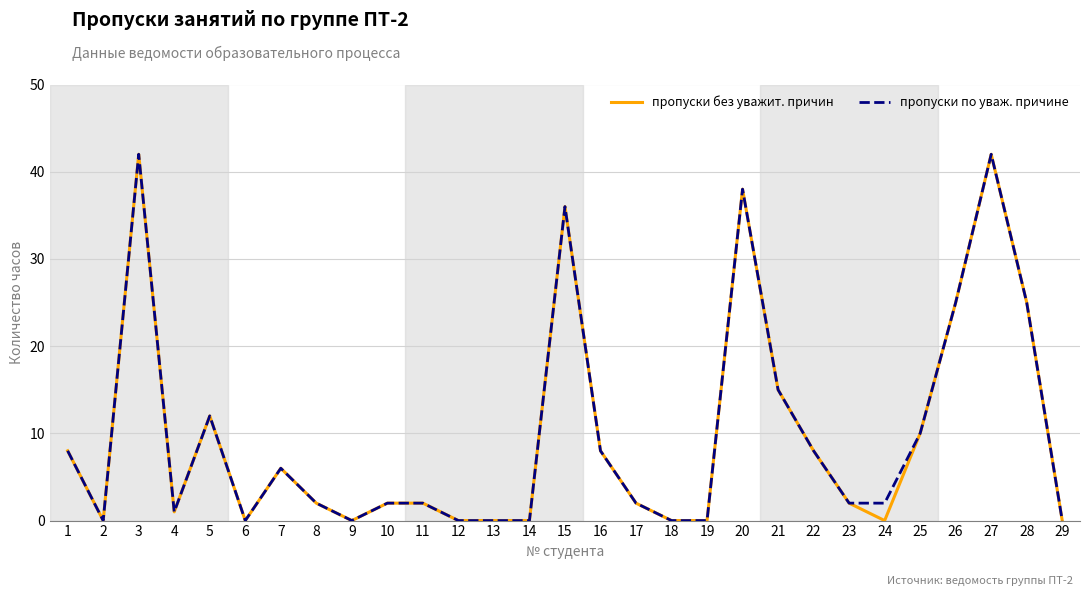

The value of пропуски без уважит. причин at 18 is 0. True or false?

True